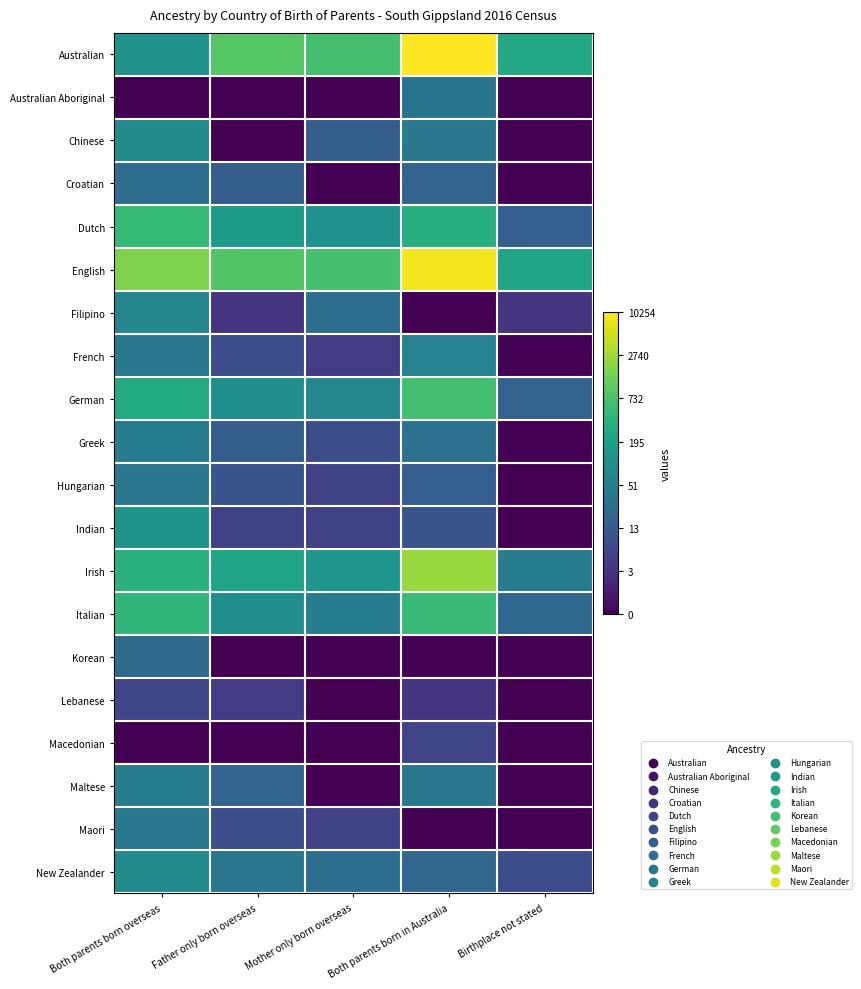

What is the total value across all series at Both parents born overseas?

81.0